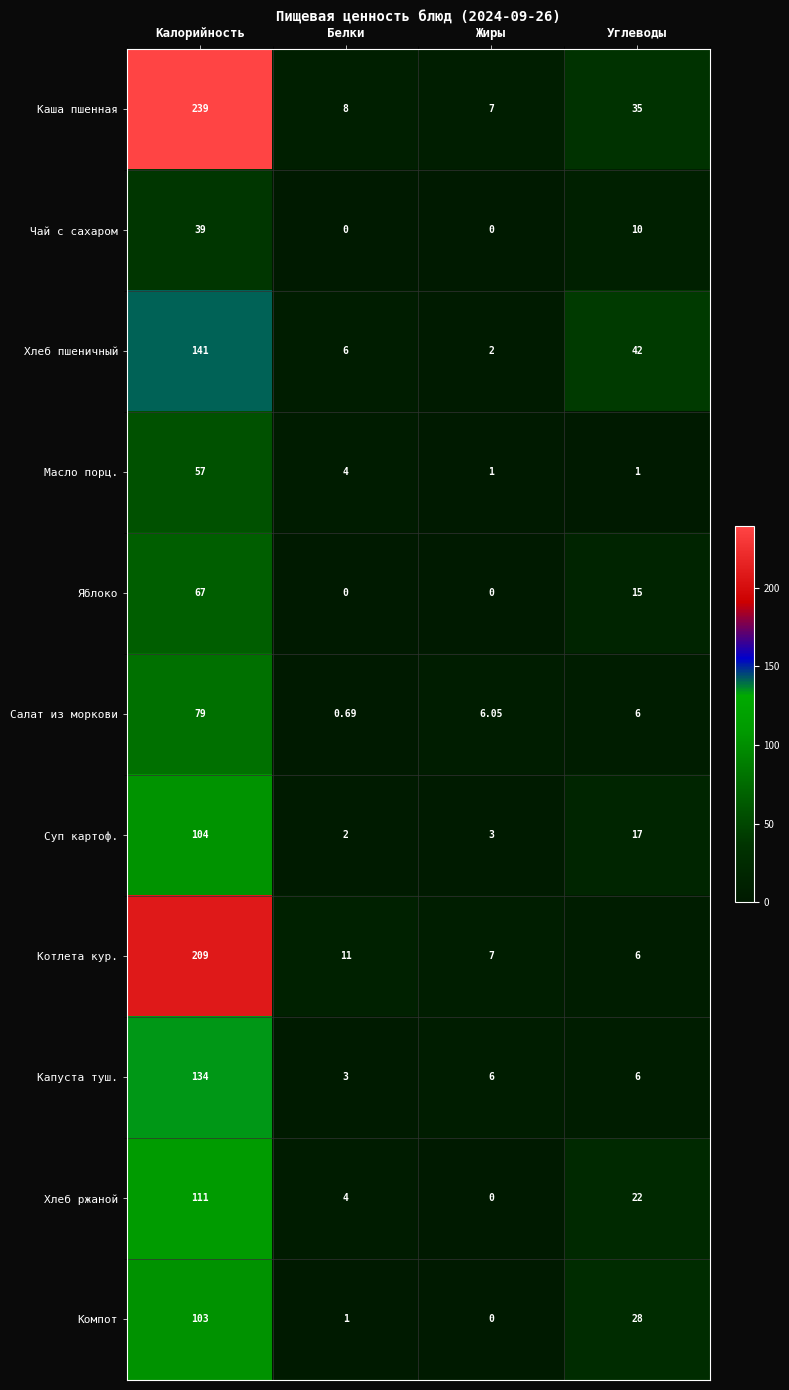

Which category has the highest value across all series?

Калорийность